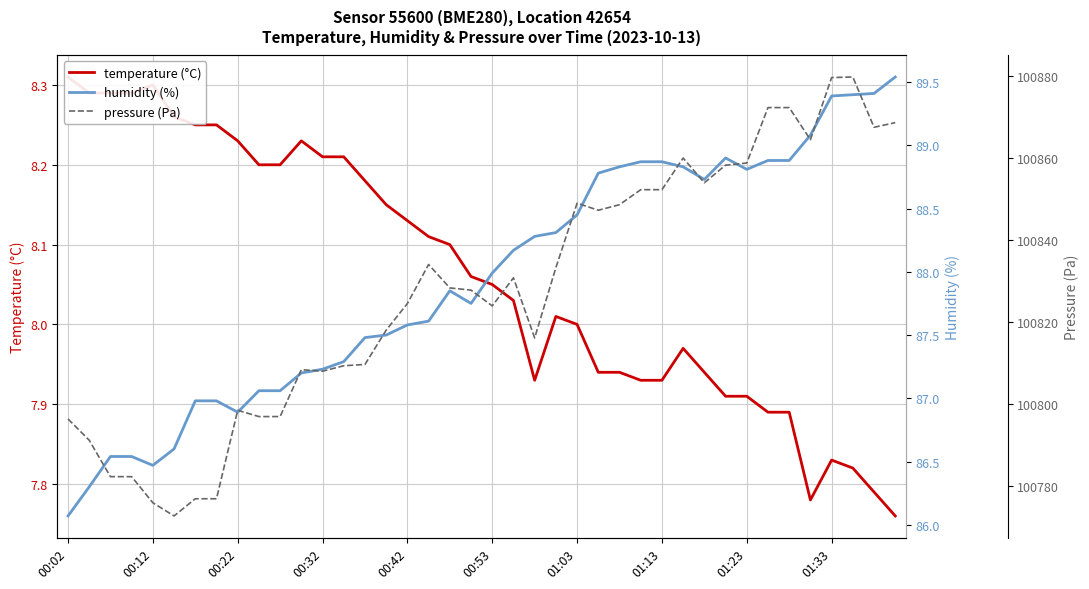

True or false: humidity (%) and pressure (Pa) intersect in this chart.

False